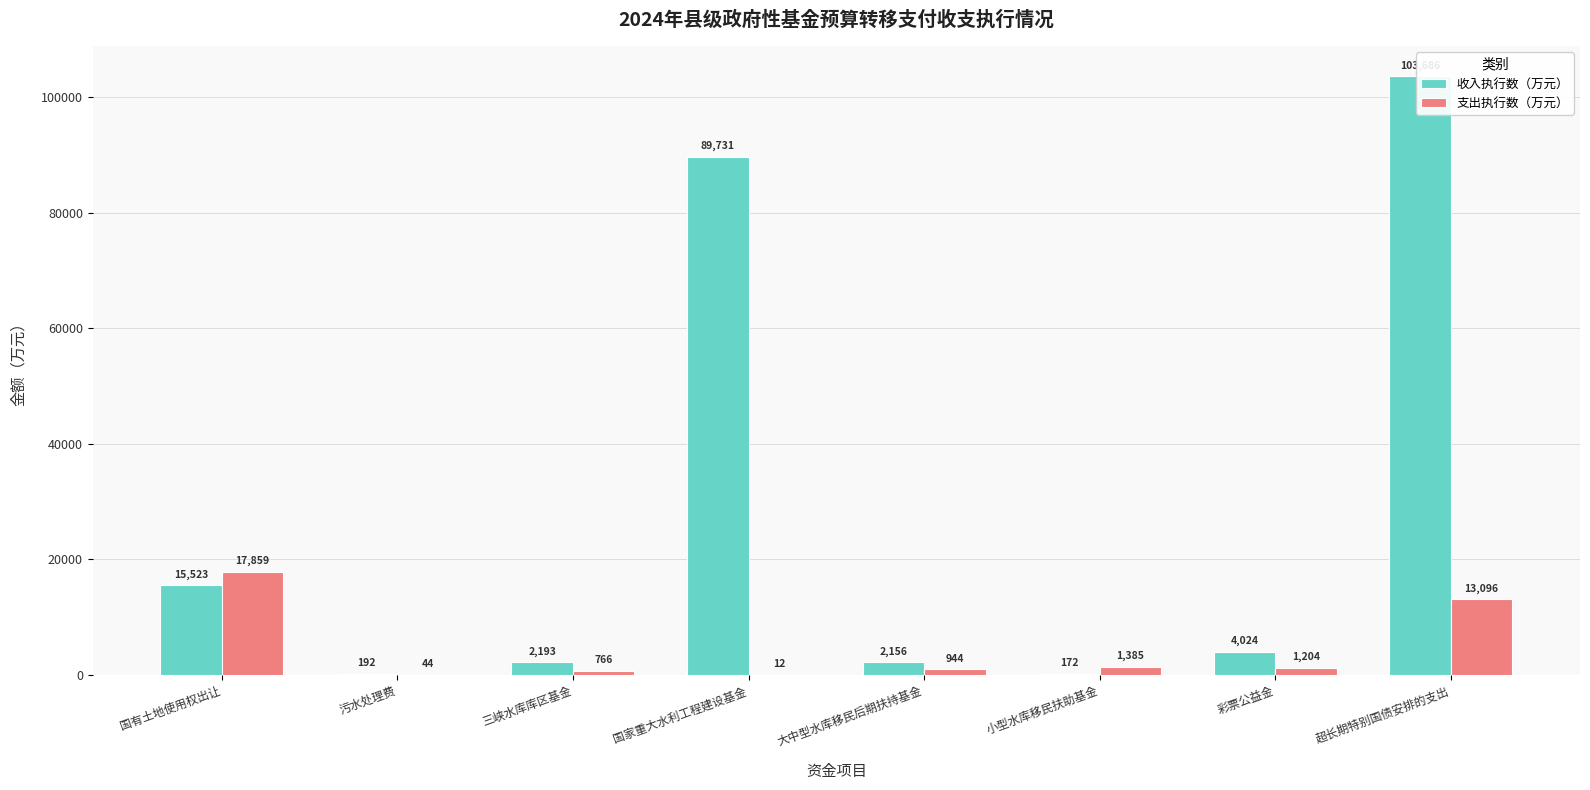

What is the lowest value of the 支出执行数（万元） series?

12